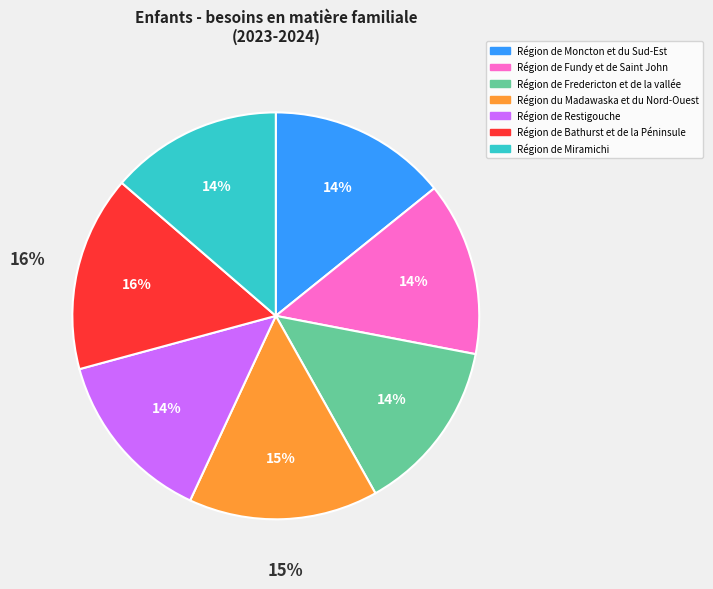

Count the number of slices in the pie.

7